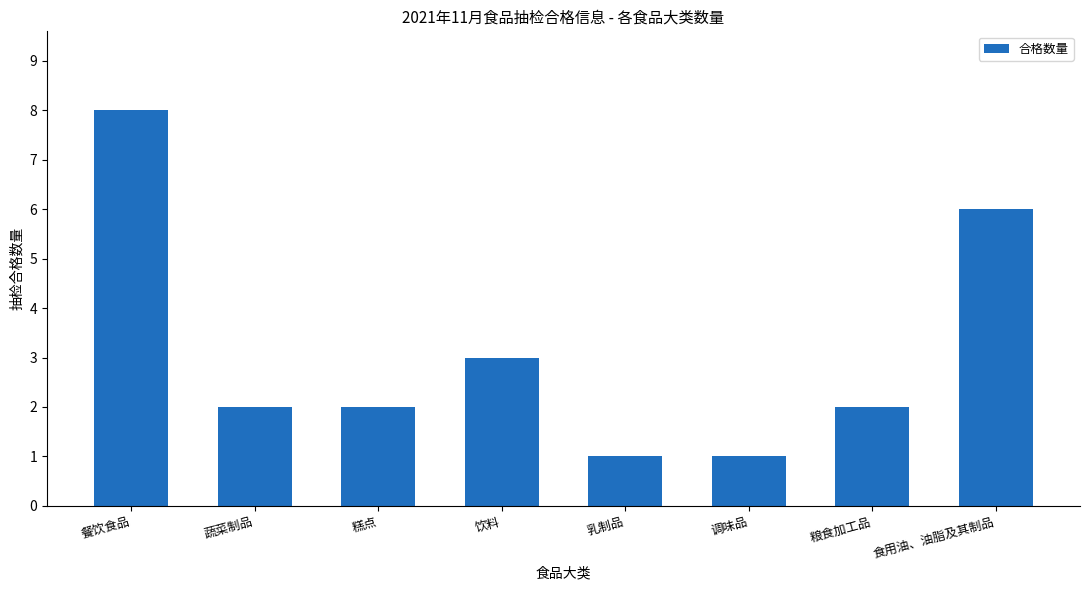

What is the change in value from 糕点 to 调味品?

-1